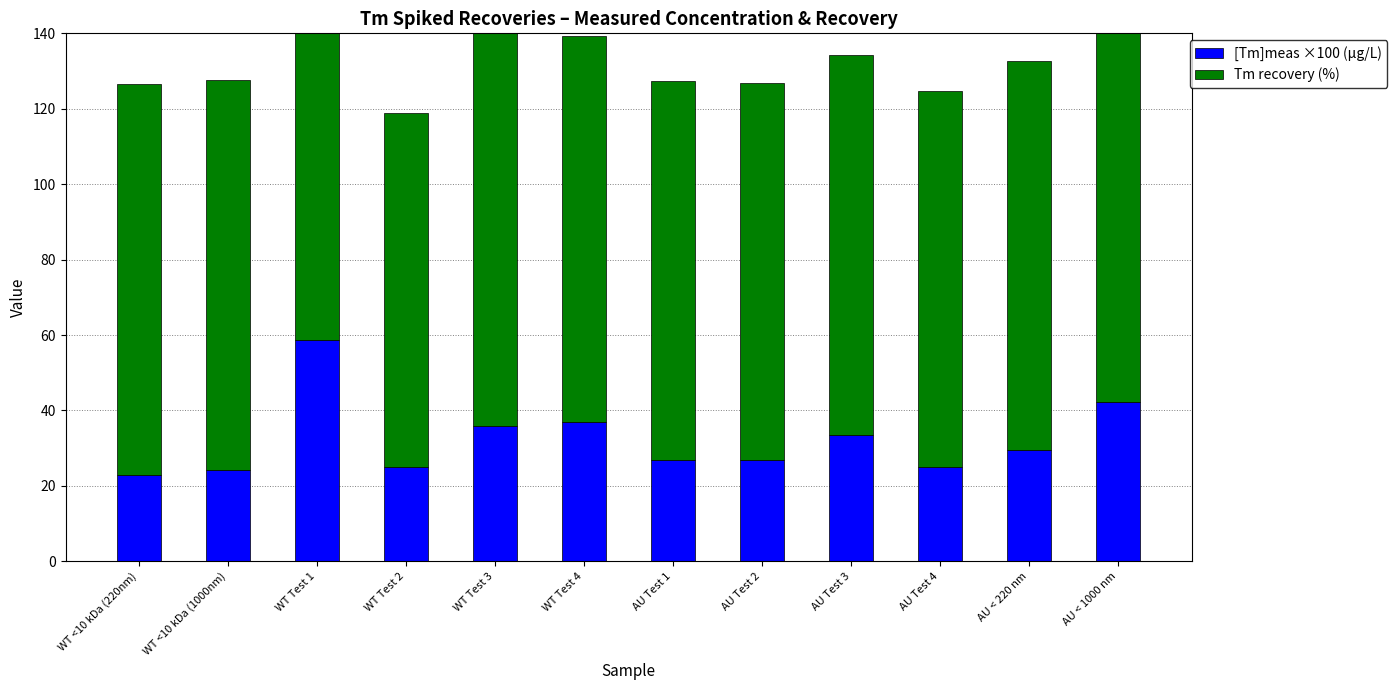

Reading right to left, extract all data points from this chart.

[Tm]meas ×100 (µg/L): 42.1	29.6	25.0	33.4	26.9	26.8	36.9	35.8	25.0	58.8	24.3	23.0
Tm recovery (%): 101.6	103.2	99.8	100.8	99.9	100.5	102.3	107.8	93.8	94.9	103.3	103.6